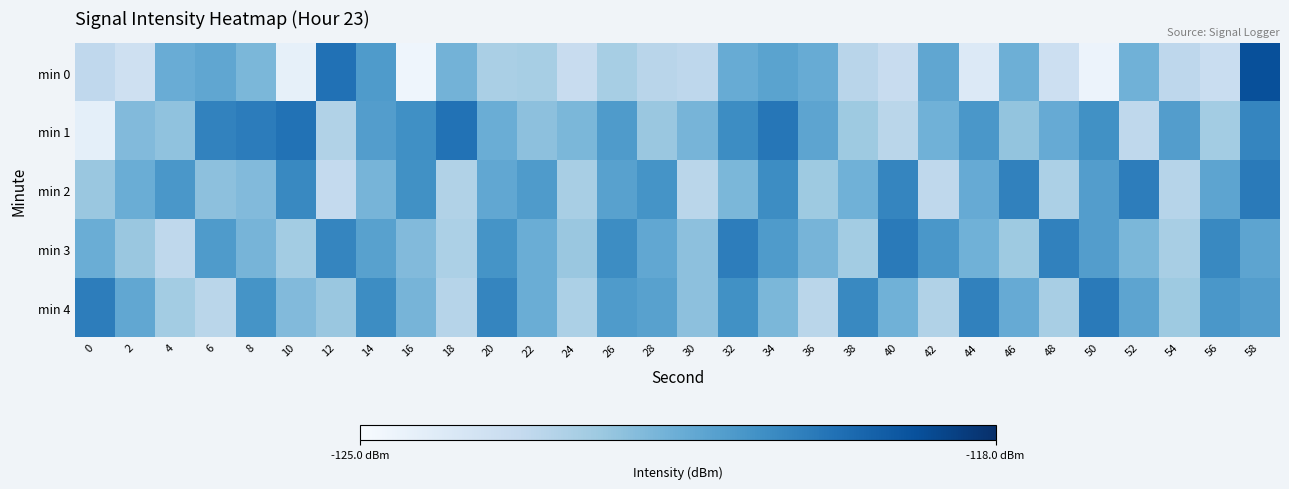

Between 14 and 54, which is larger?

14